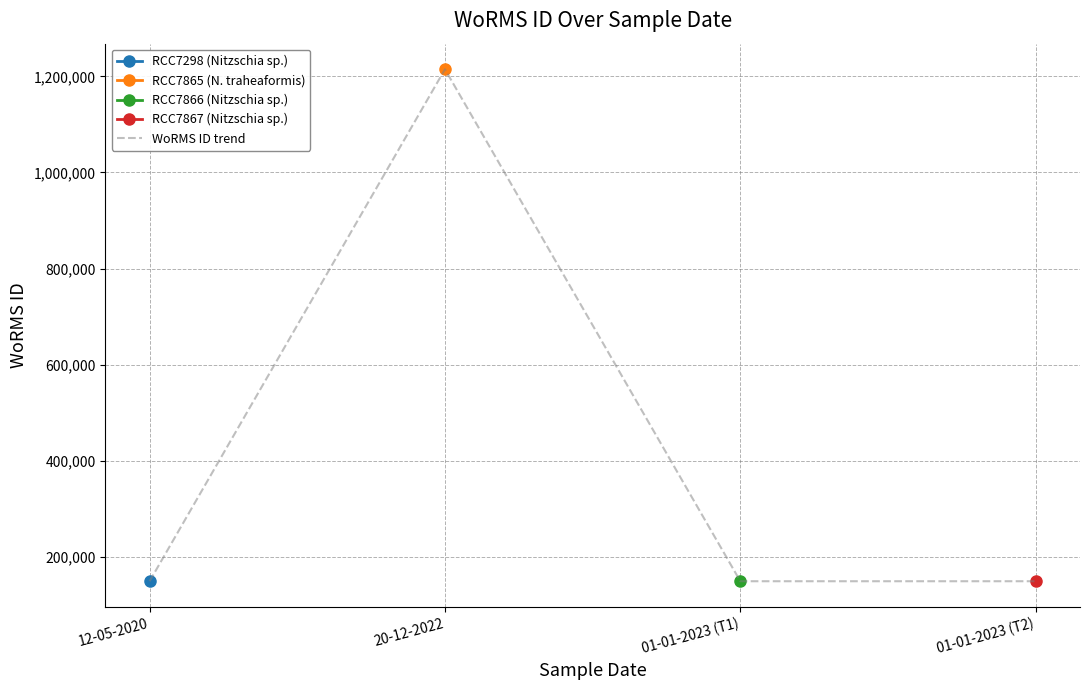

Approximately how many times larger is the value at 20-12-2022 compared to 01-01-2023 (T2)?

8.2